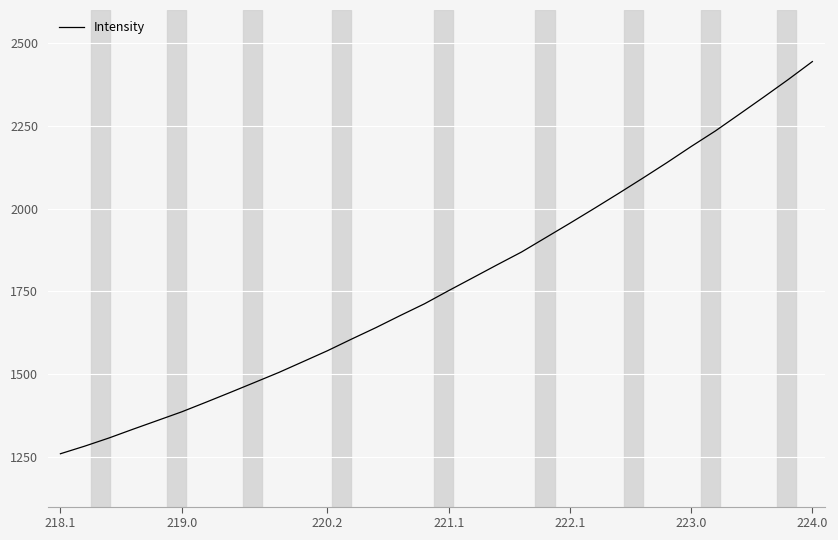

What is the difference between the maximum and minimum values?

1184.7